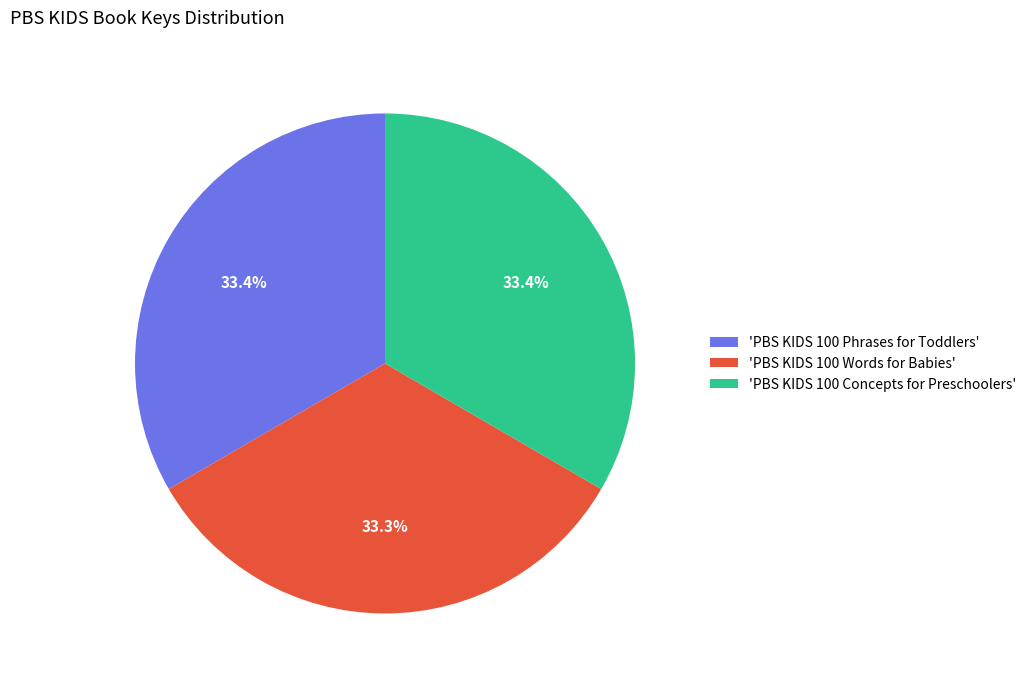

Approximately how many times larger is the value at 'PBS KIDS 100 Phrases for Toddlers' compared to 'PBS KIDS 100 Words for Babies'?

1.0